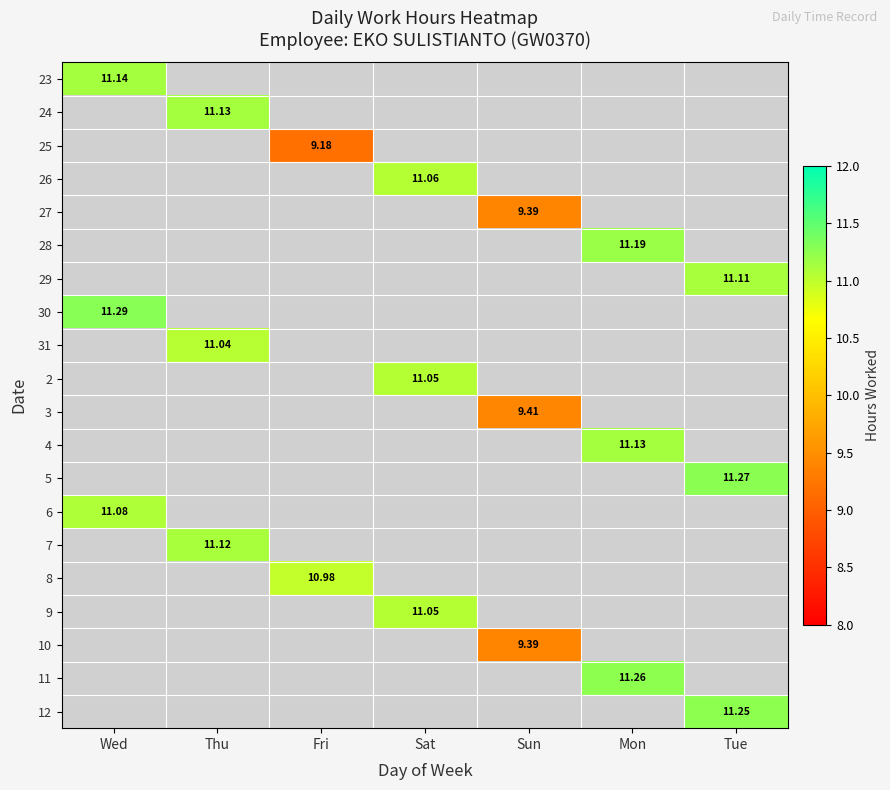

What is the greatest value displayed?

11.3